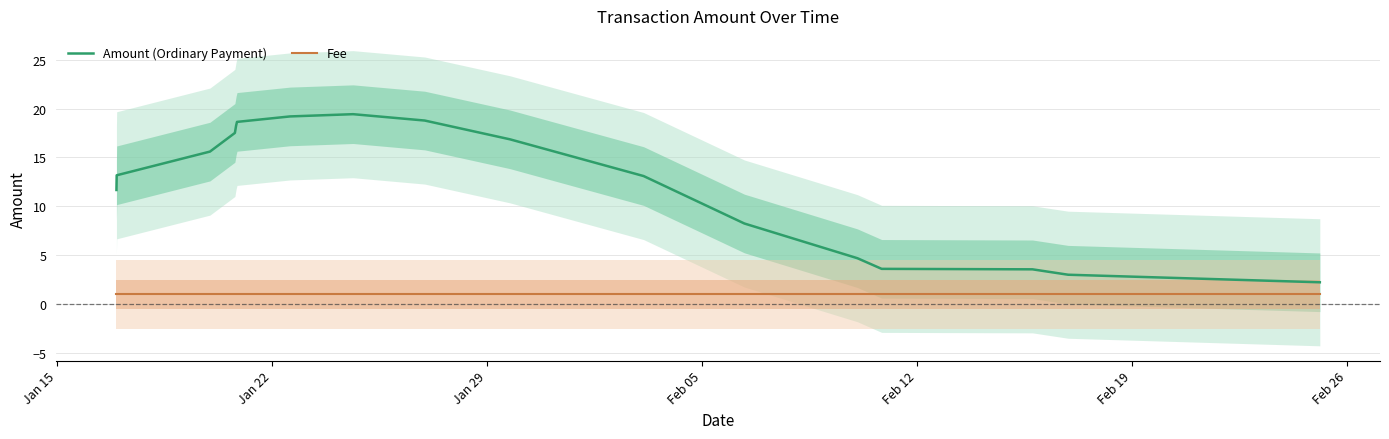

True or false: Fee and Amount (Ordinary Payment) intersect in this chart.

False